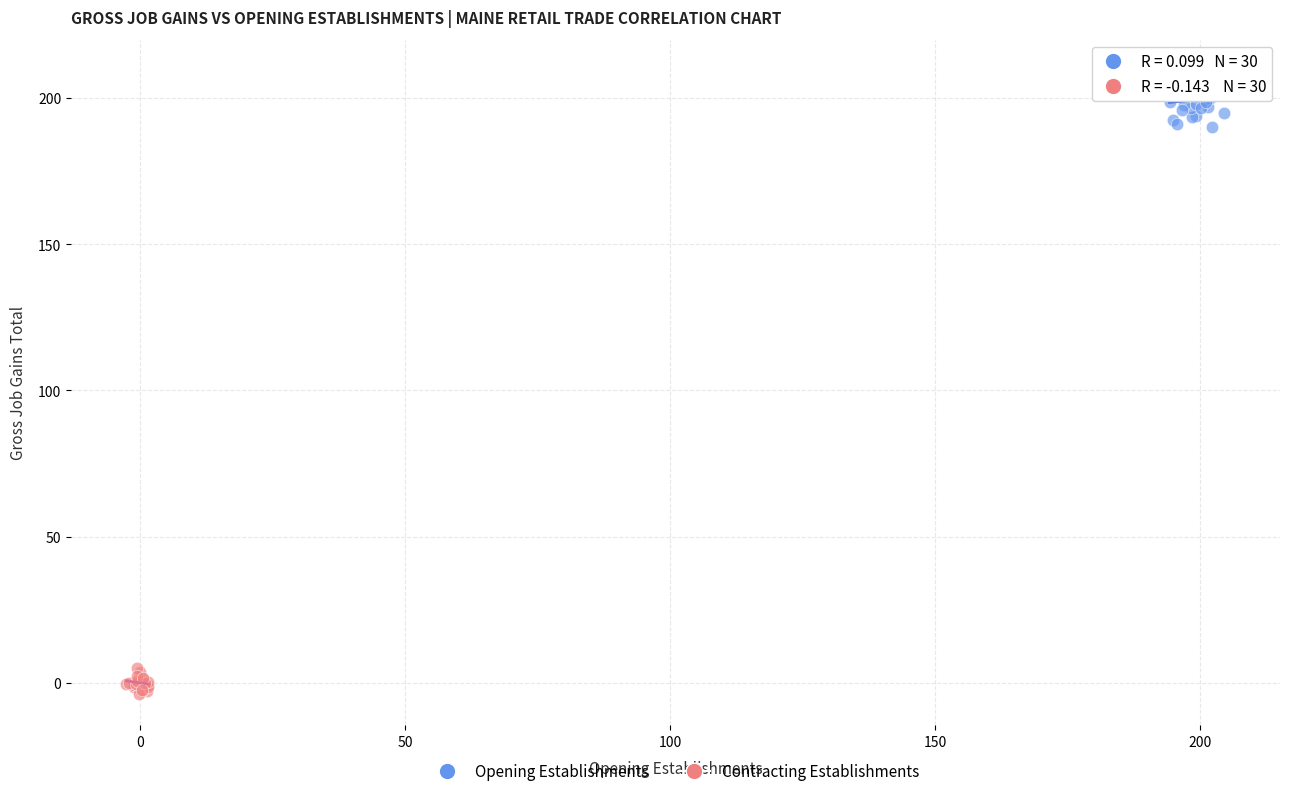

Which series reaches the minimum Y coordinate?

Contracting Establishments